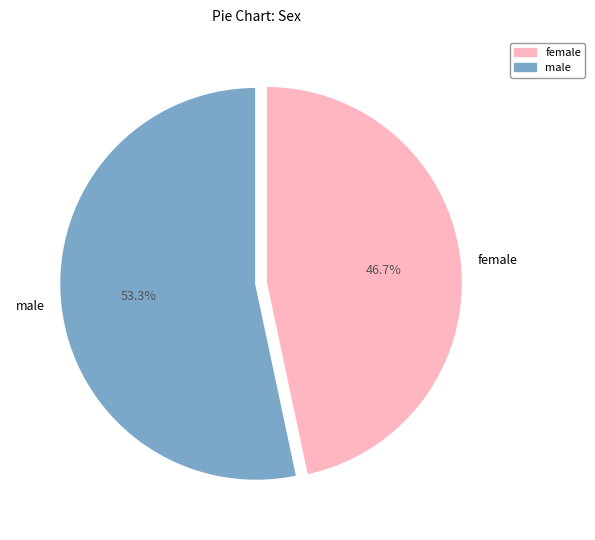

To the nearest percent, what is the difference between the female and male slice percentages?

7%